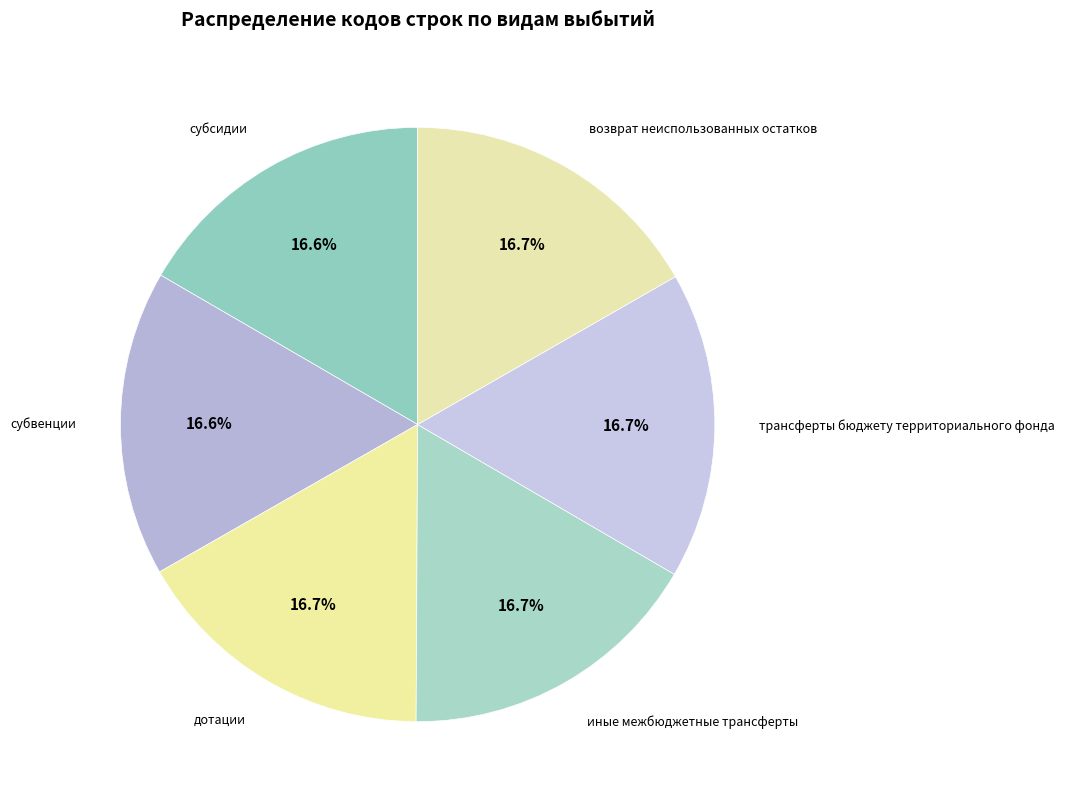

Do возврат неиспользованных остатков and иные межбюджетные трансферты together represent more than half of the pie?

No